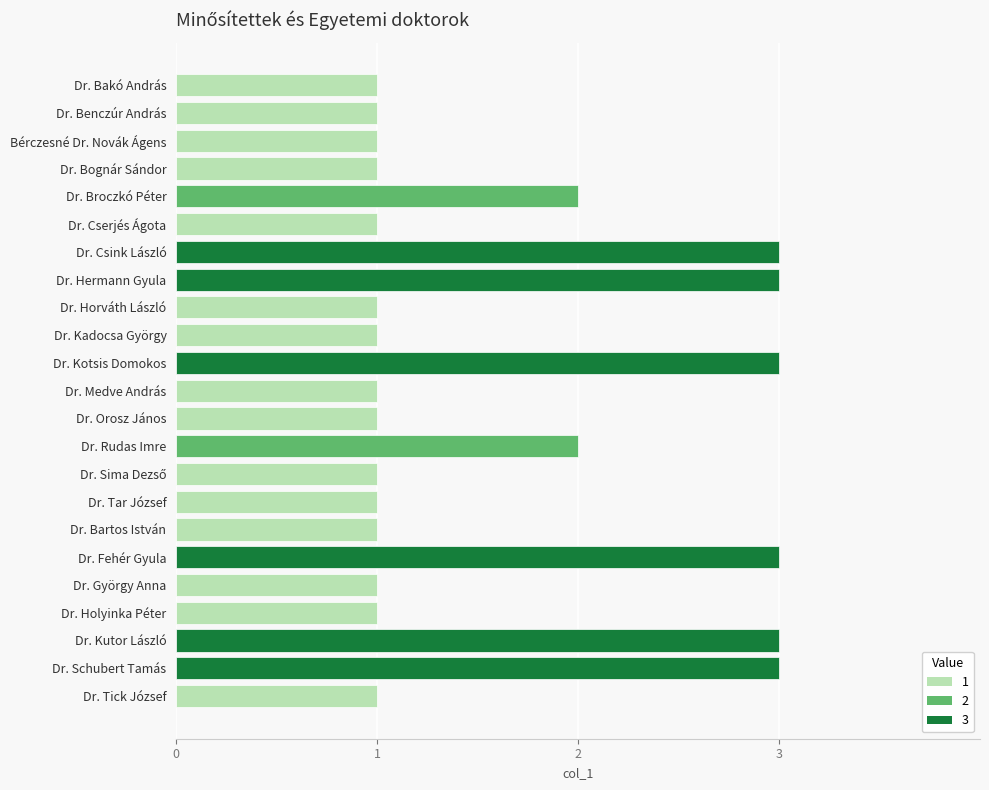

What is the sum of all values?

37